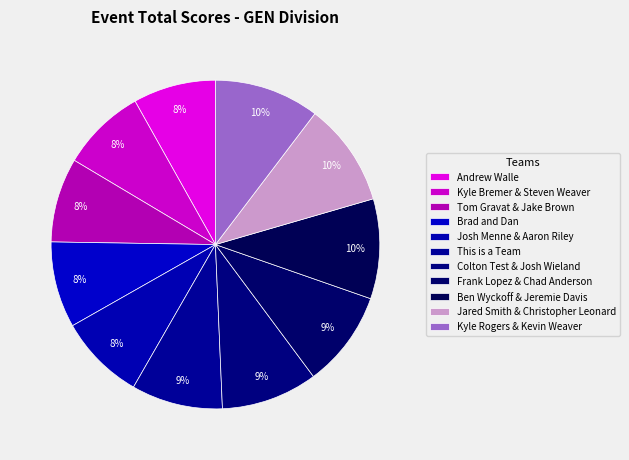

How many segments does this pie chart have?

11